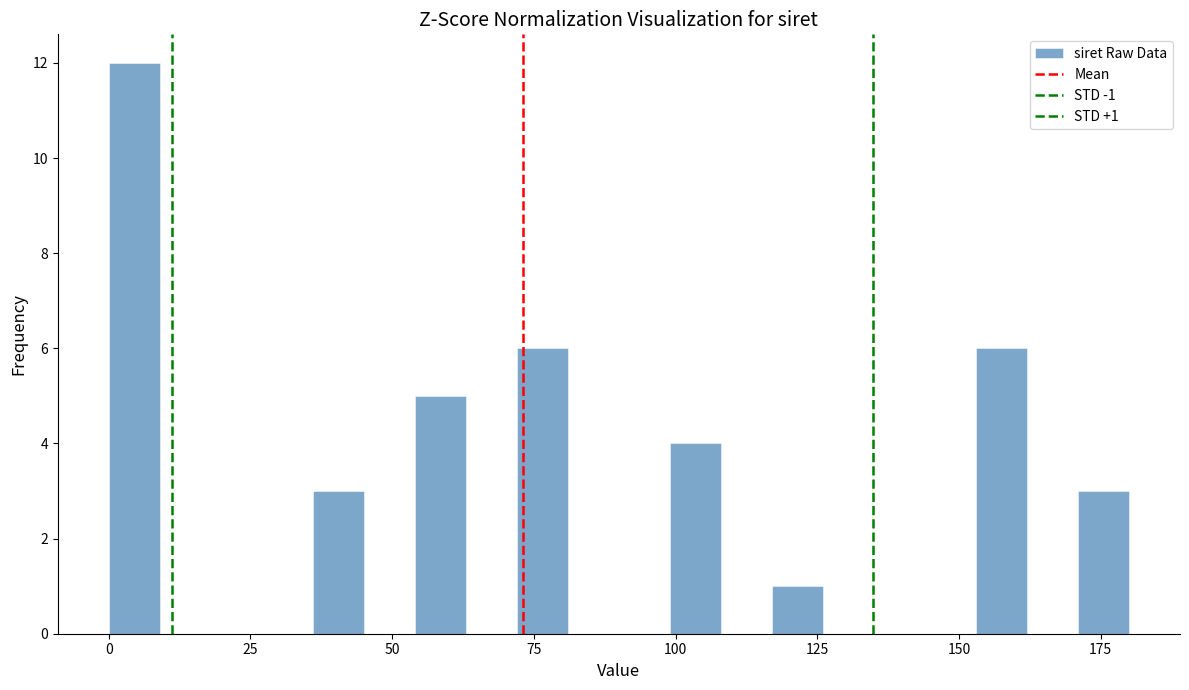

Around what value on the x-axis is the tallest bar? Give the approximate position of its centre, as read against the axis.

5